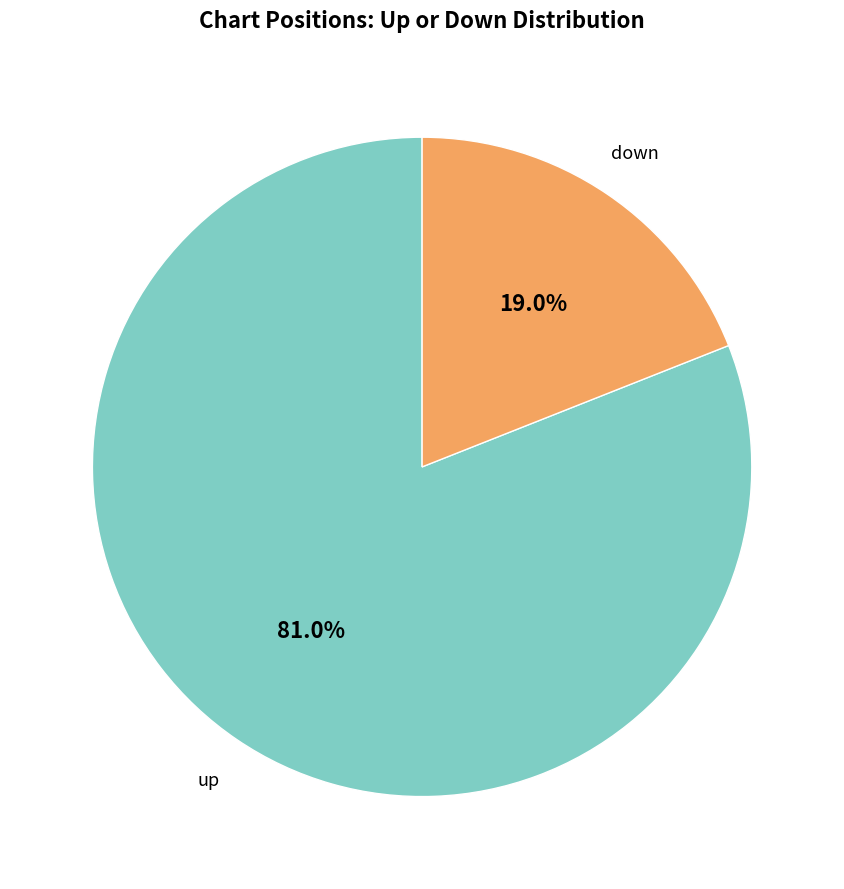

Which has a higher value, down or up?

up